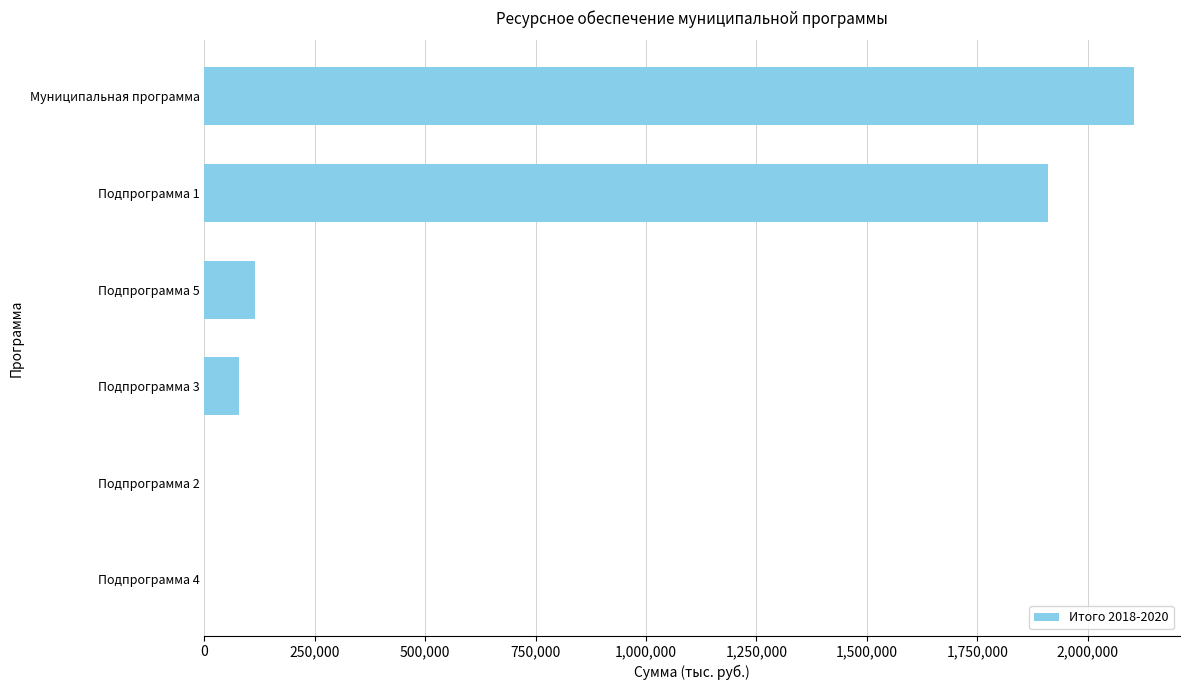

The value at Подпрограмма 4 is 1217585.8. True or false?

False